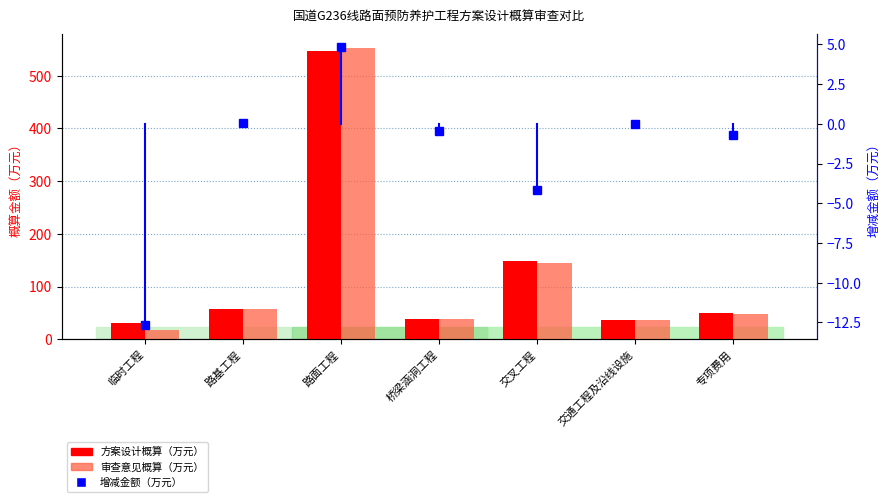

Reading left to right, list all the values displayed in this chart.

方案设计概算（万元）: 30.4	57.0	547.5	38.5	149.1	36.3	49.7
审查意见概算（万元）: 17.7	57.0	552.3	38.1	144.9	36.3	48.9
增减金额（万元）: -12.7	0.0	4.8	-0.4	-4.2	0.0	-0.7